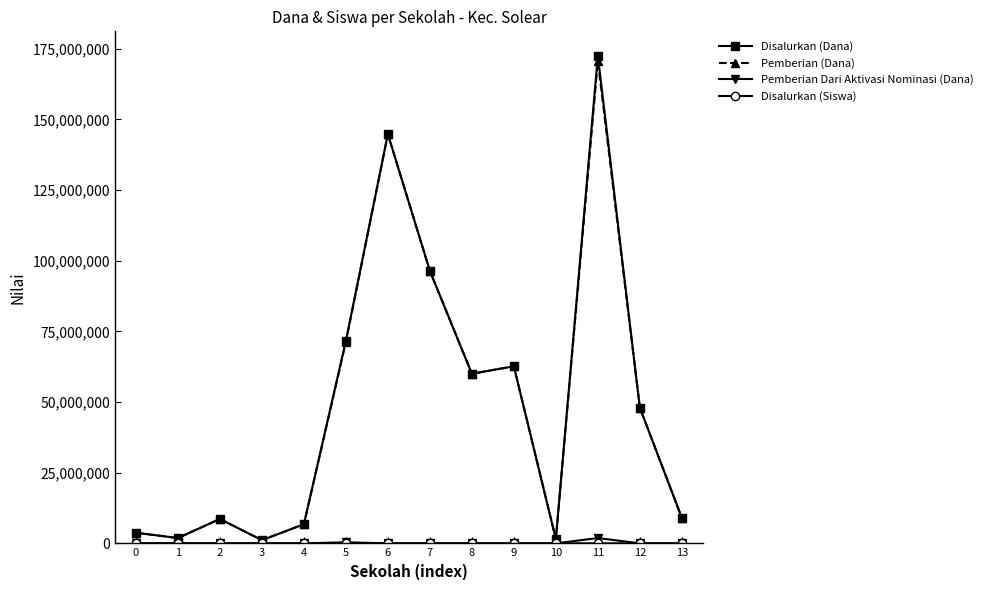

What is the difference between the highest and lowest values at 2?

8625000